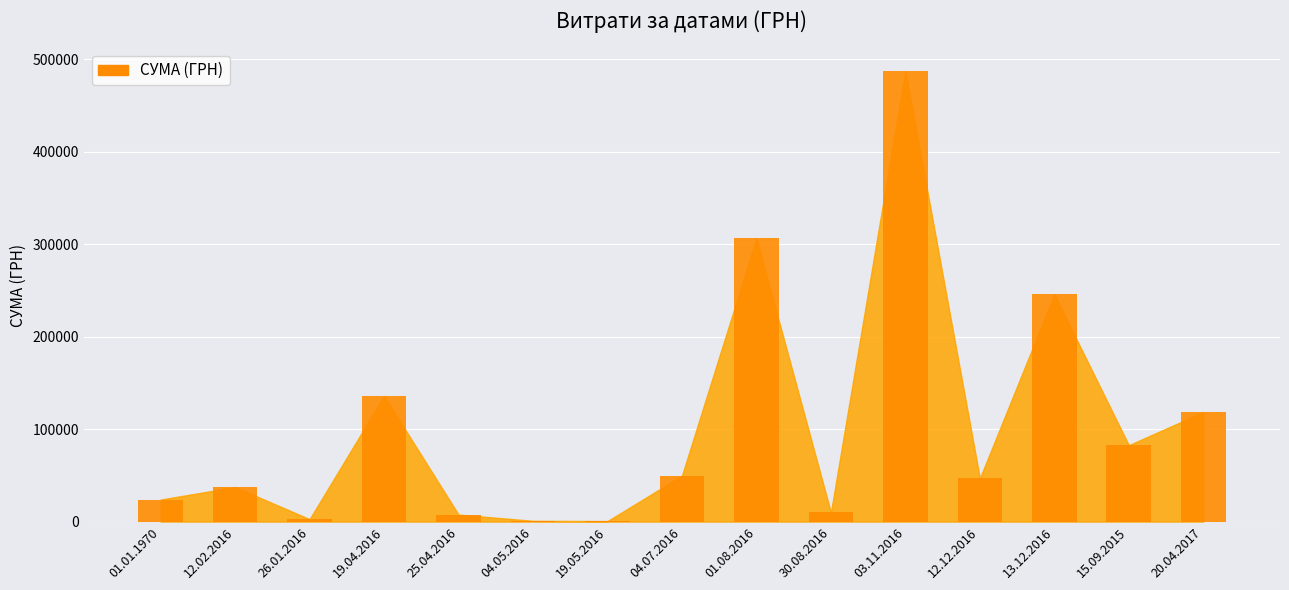

What is the value of the 10th bar from the left?

9831.5